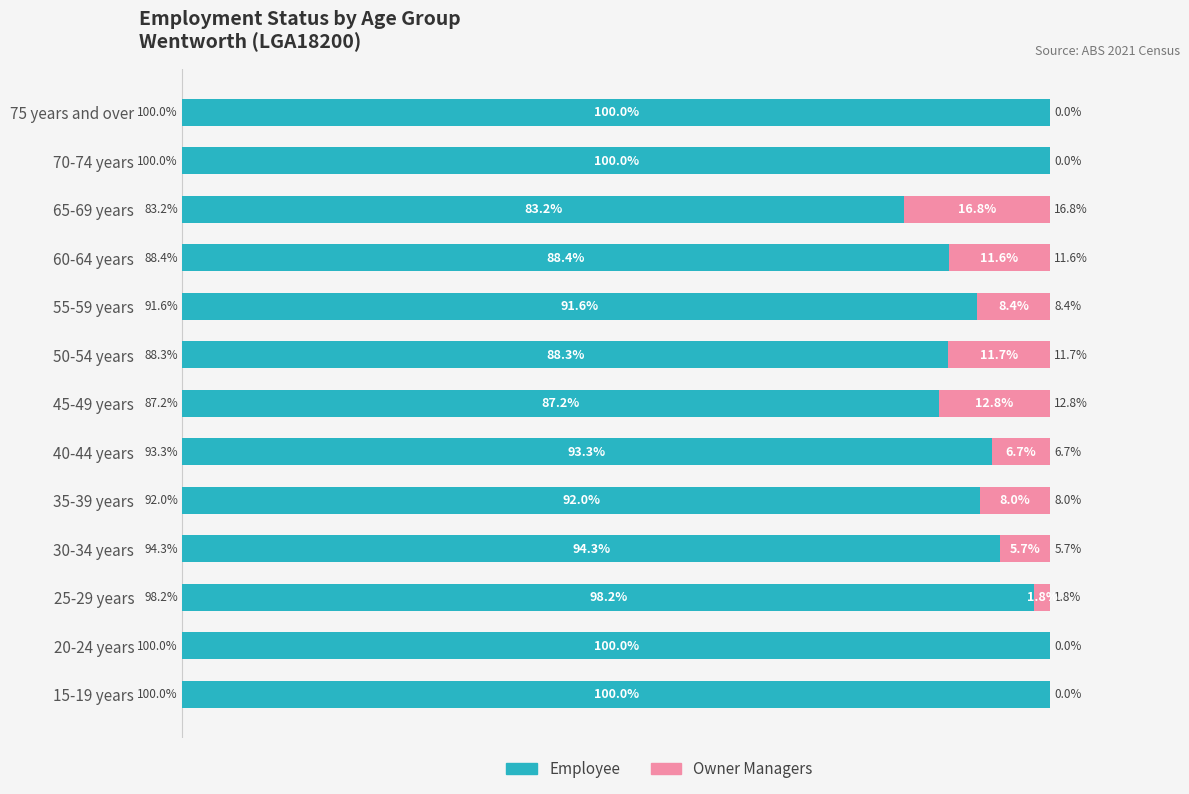

At which label is Employee closest to 91?

55-59 years